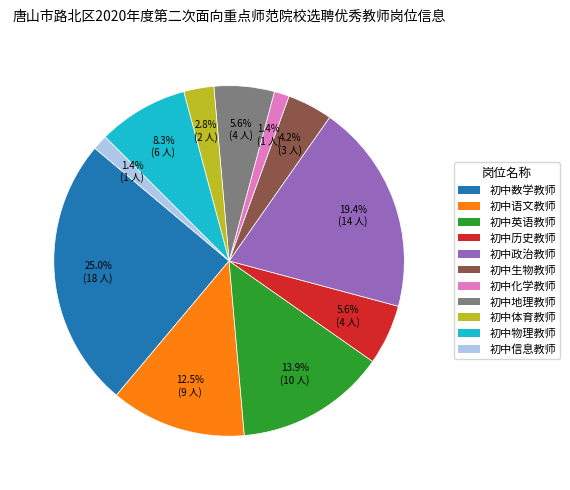

Which category has the biggest portion of the pie?

初中数学教师